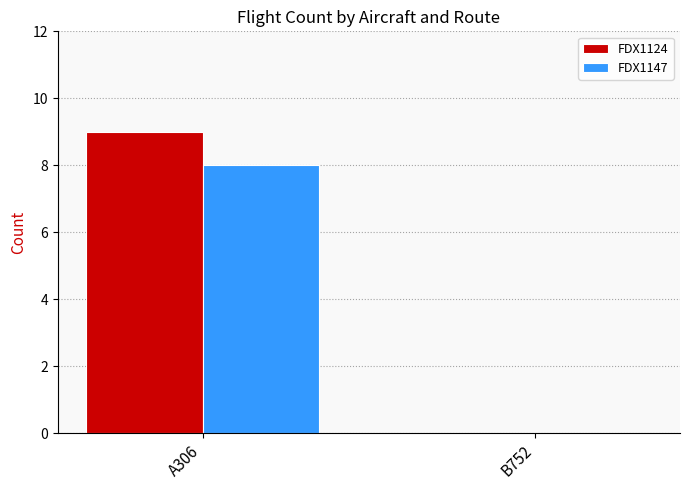

What are all the series names shown in the legend?

FDX1124, FDX1147